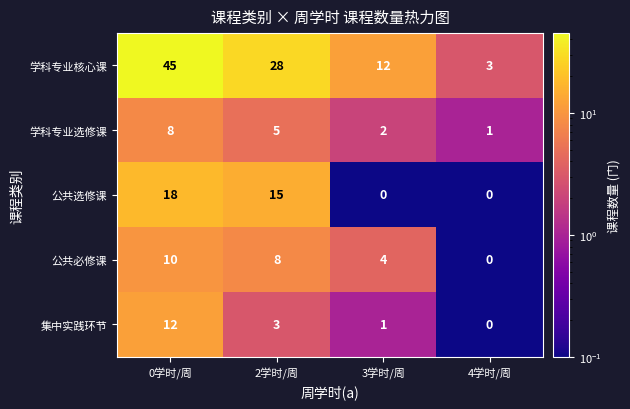

Which series has the largest range (max minus min)?

学科专业核心课